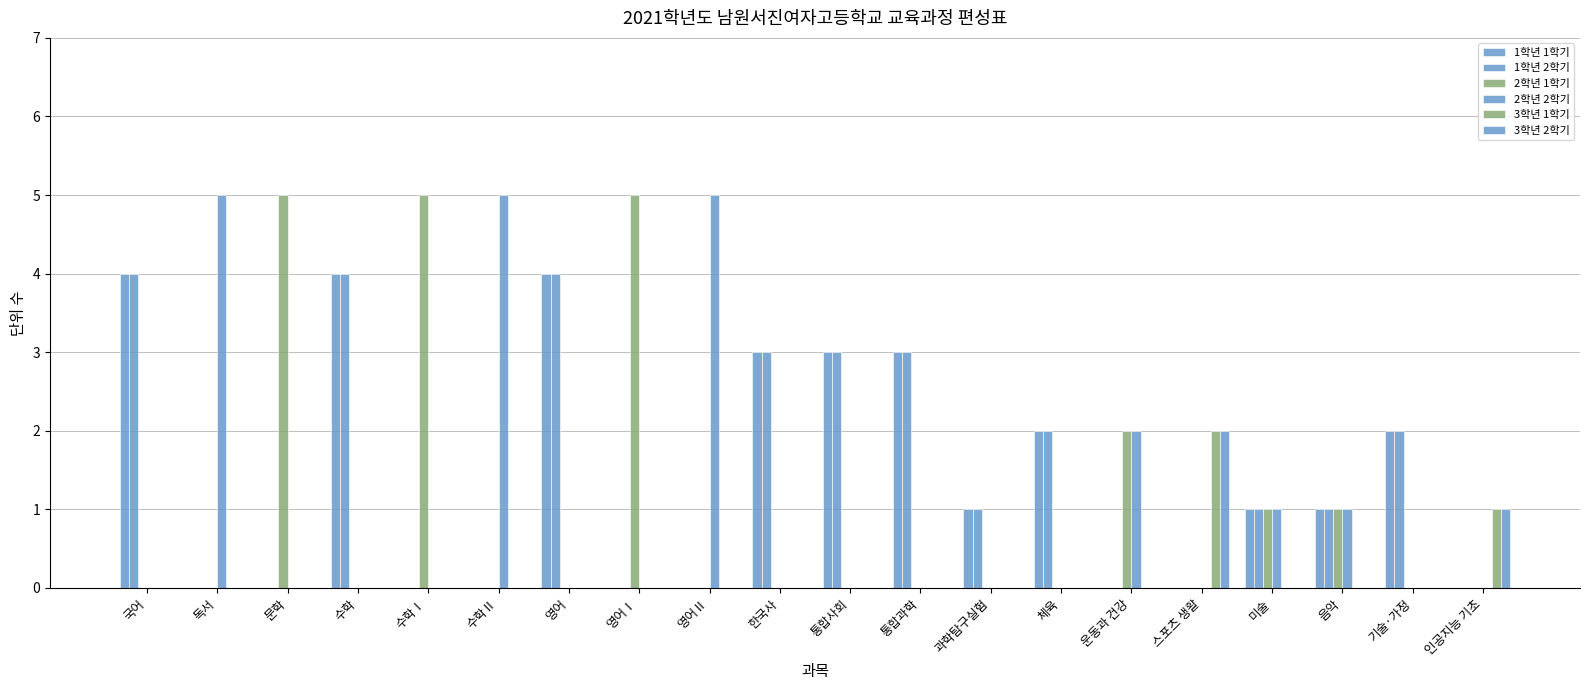

Are the bars horizontal?

No